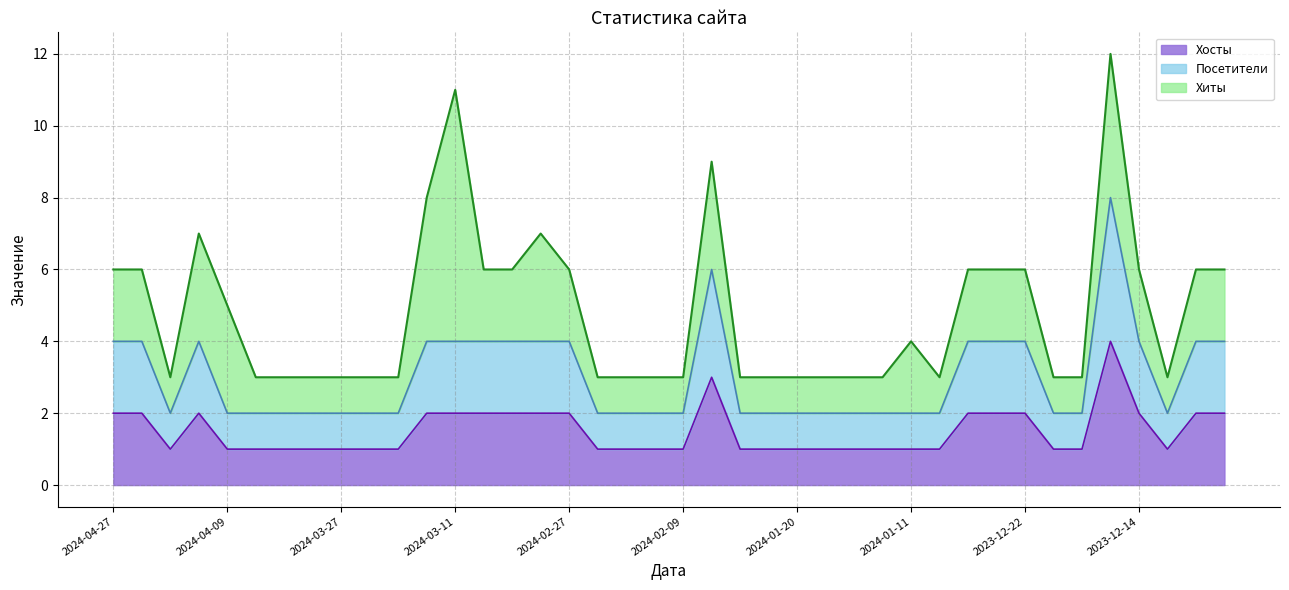

How many categories are shown in the chart?

40